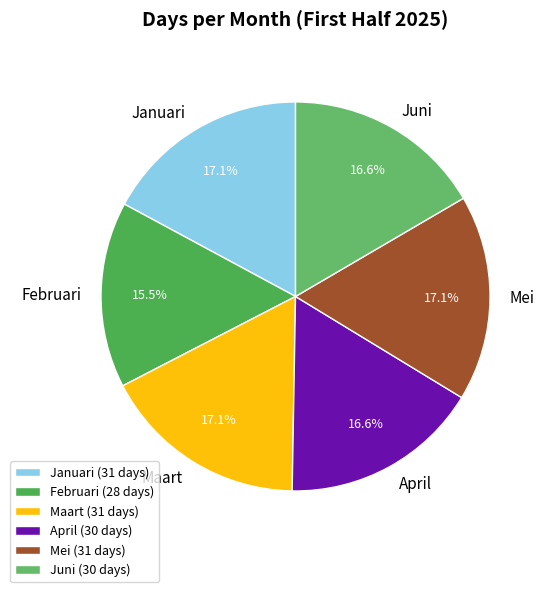

Between Maart and Februari, which is larger?

Maart